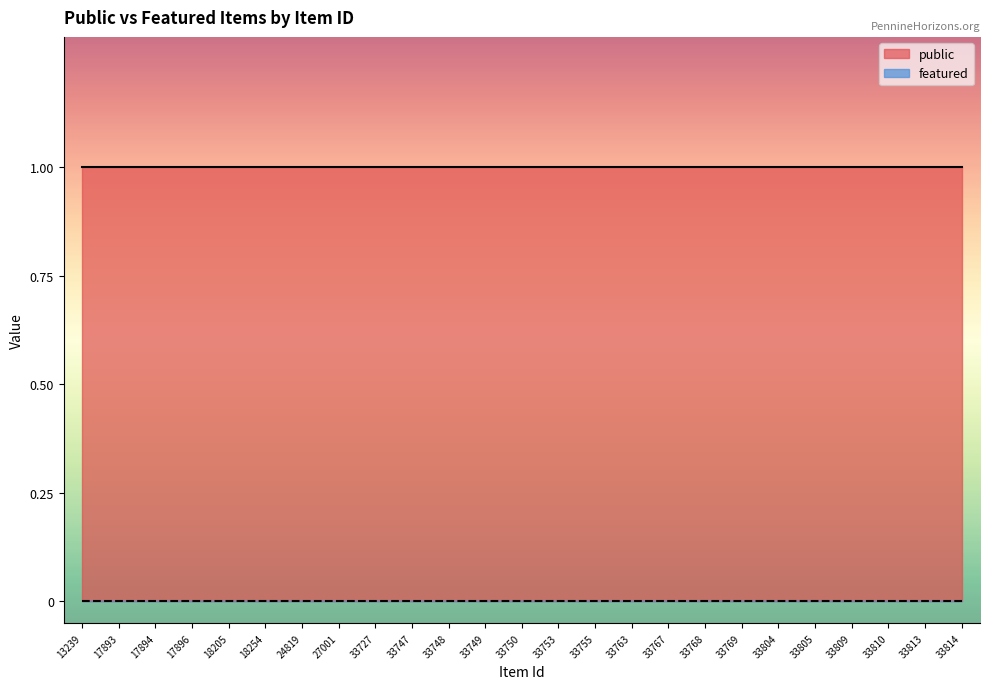

Read the public value at 18205.

1